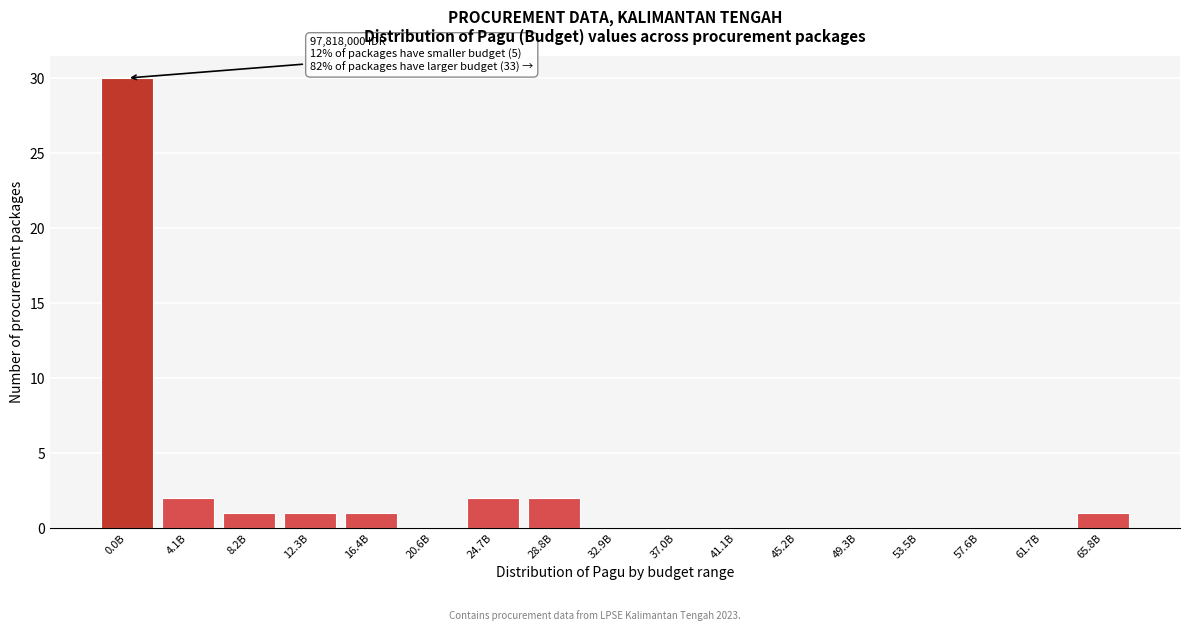

Reading left to right, extract all data points from this chart.

0.0B=30	4.1B=2	8.2B=1	12.3B=1	16.4B=1	20.6B=0	24.7B=2	28.8B=2	32.9B=0	37.0B=0	41.1B=0	45.2B=0	49.3B=0	53.5B=0	57.6B=0	61.7B=0	65.8B=1